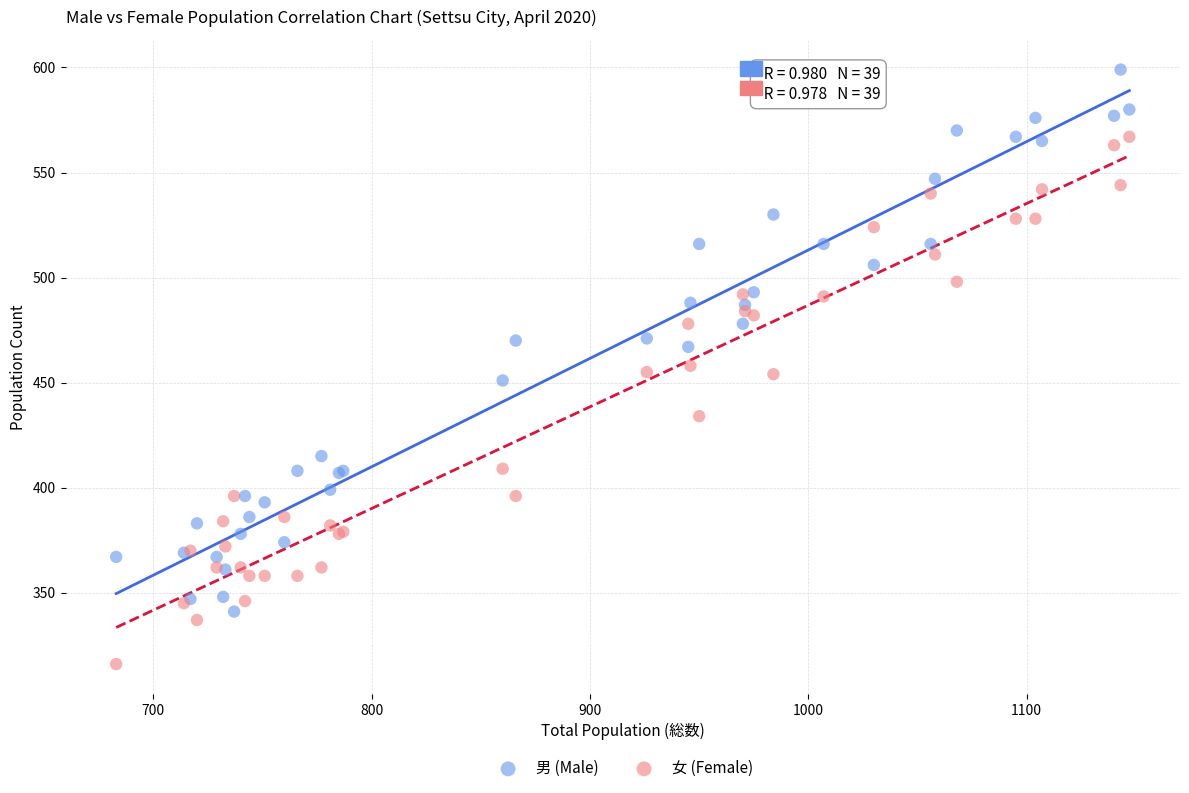

What is the X range (max minus min) for the scatter plot?

464